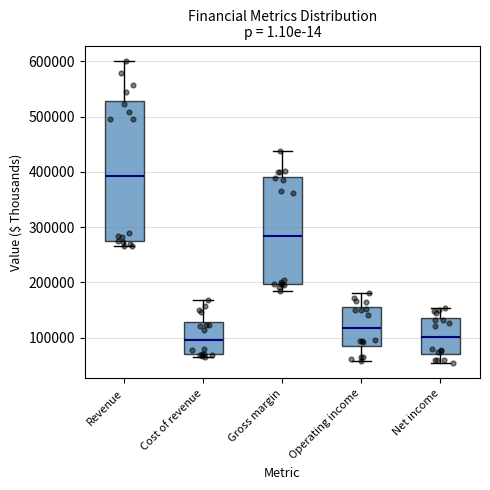

Where is the upper edge of the box for Cost of revenue on the y-axis? The values are not printed on the chart, so give them approximately, as read against the axis.

130000